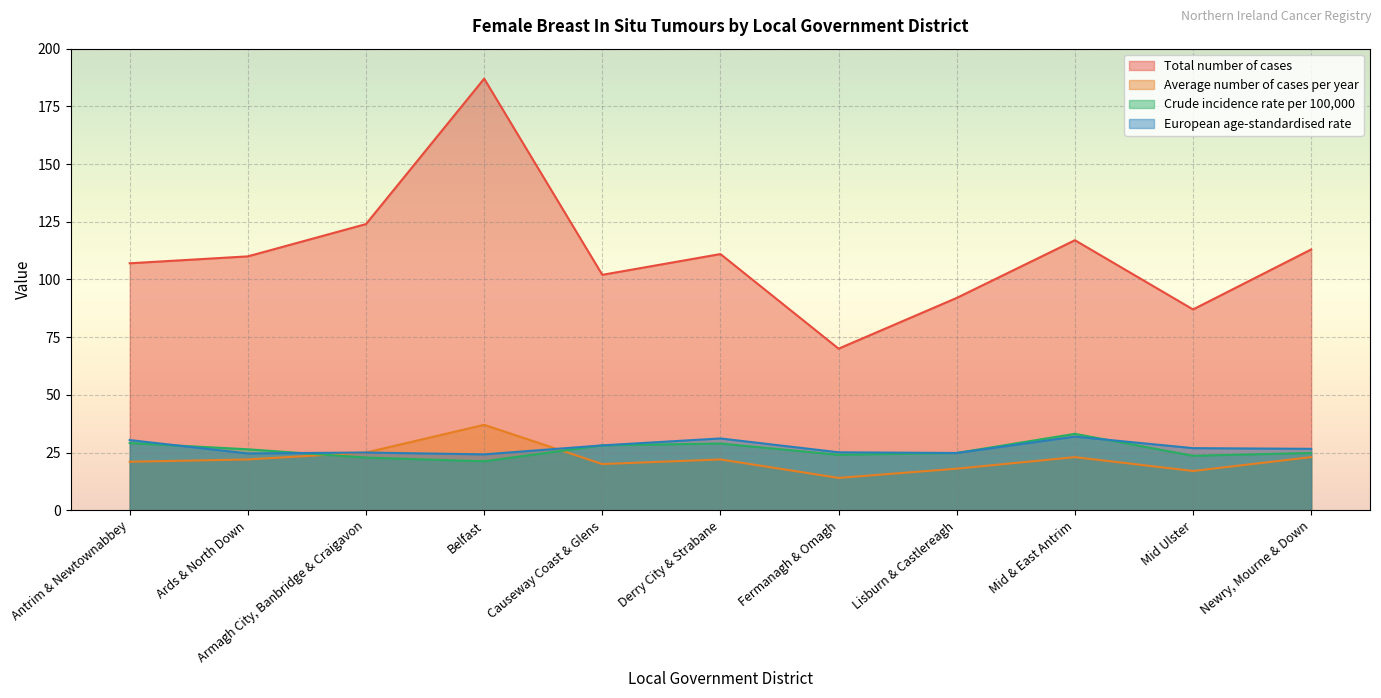

What is the difference between the highest and lowest values at Derry City & Strabane?

89.0